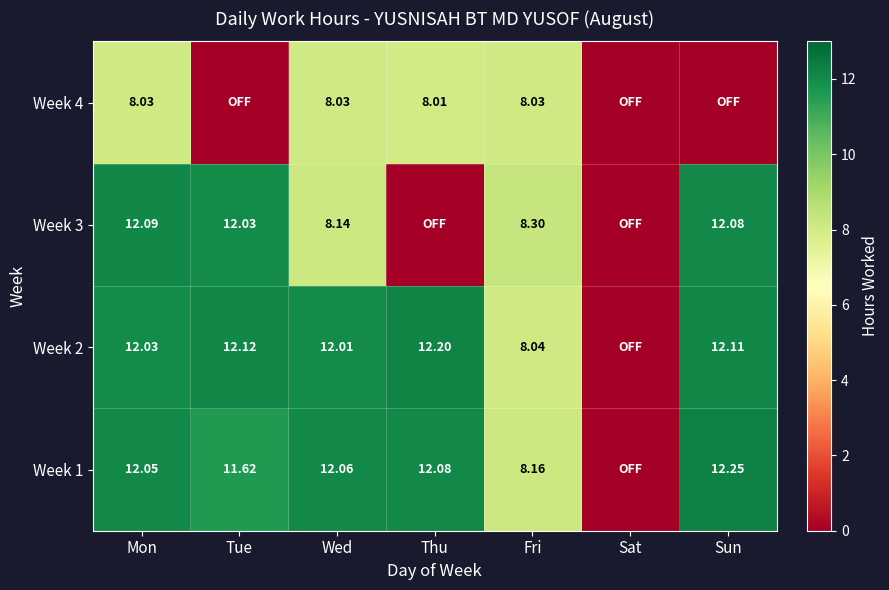

At which category is the sum across all series the highest?

Mon